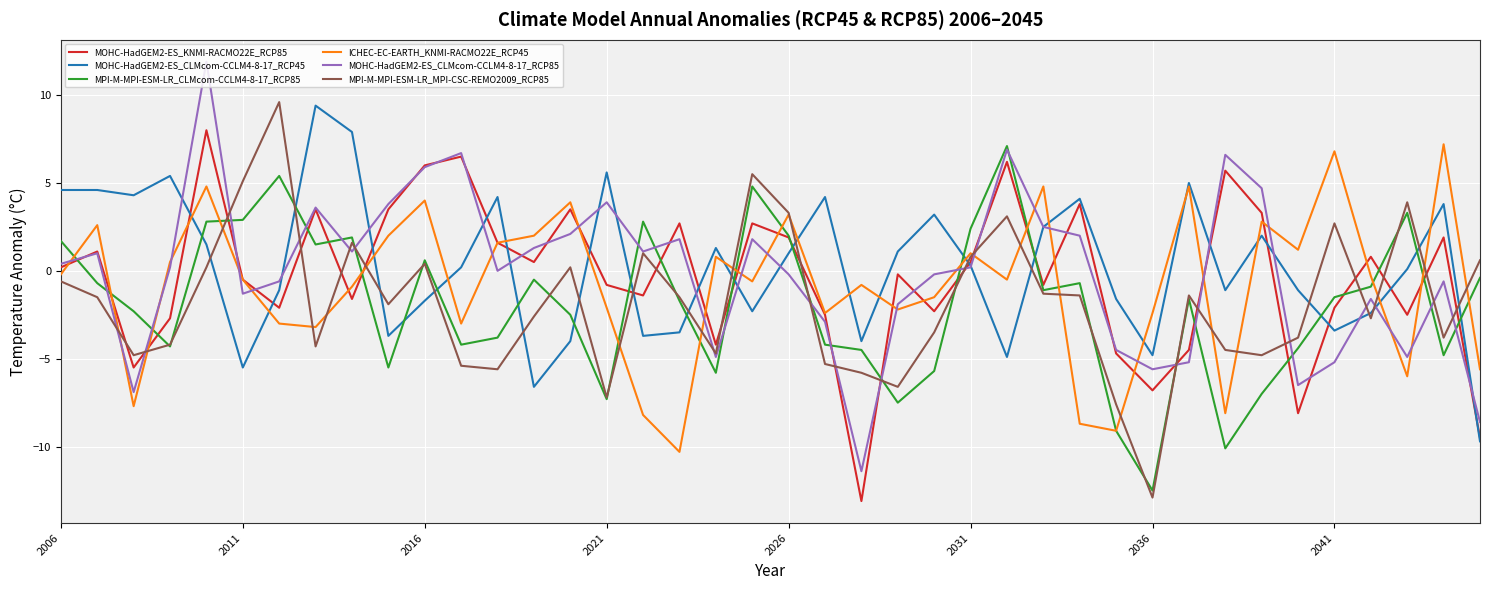

Which series ends up on top after the final intersection of MOHC-HadGEM2-ES_CLMcom-CCLM4-8-17_RCP85 and ICHEC-EC-EARTH_KNMI-RACMO22E_RCP45?

ICHEC-EC-EARTH_KNMI-RACMO22E_RCP45